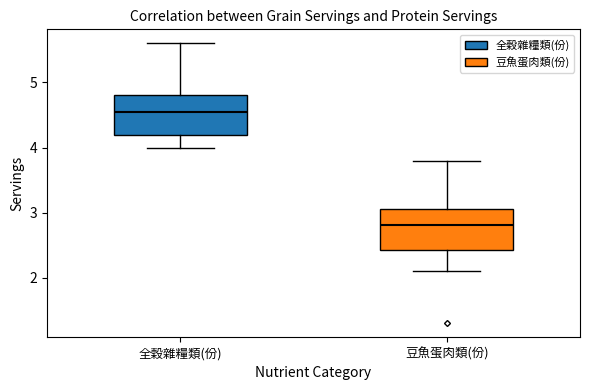

Reading left to right, read every box against the y-axis: the position of its median line, the range the box covers, and the ends of its whiskers. The values are not printed on the chart, so give them approximately, as read against the axis.

全穀雜糧類(份): median 4.6, box 4.2 to 4.8, whiskers 4.0 to 5.6
豆魚蛋肉類(份): median 2.8, box 2.4 to 3.1, whiskers 2.1 to 3.8